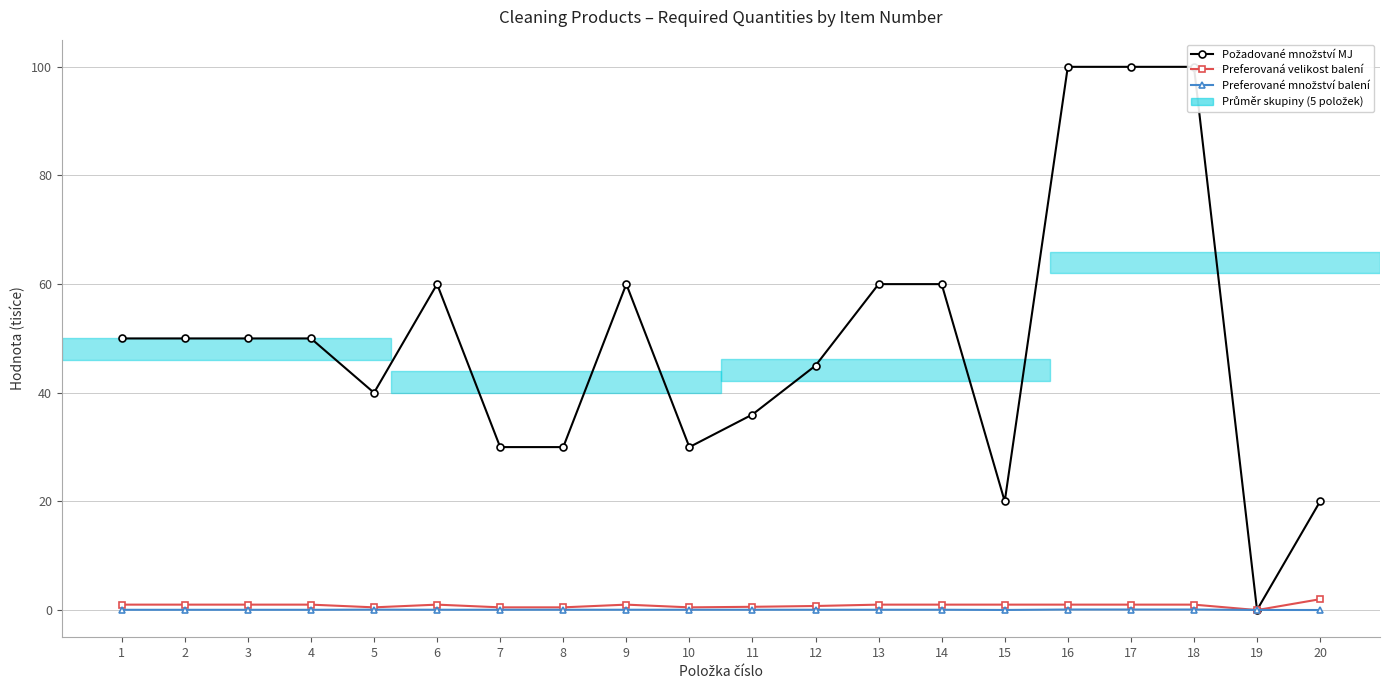

Does the chart display data point markers on the line(s)?

Yes